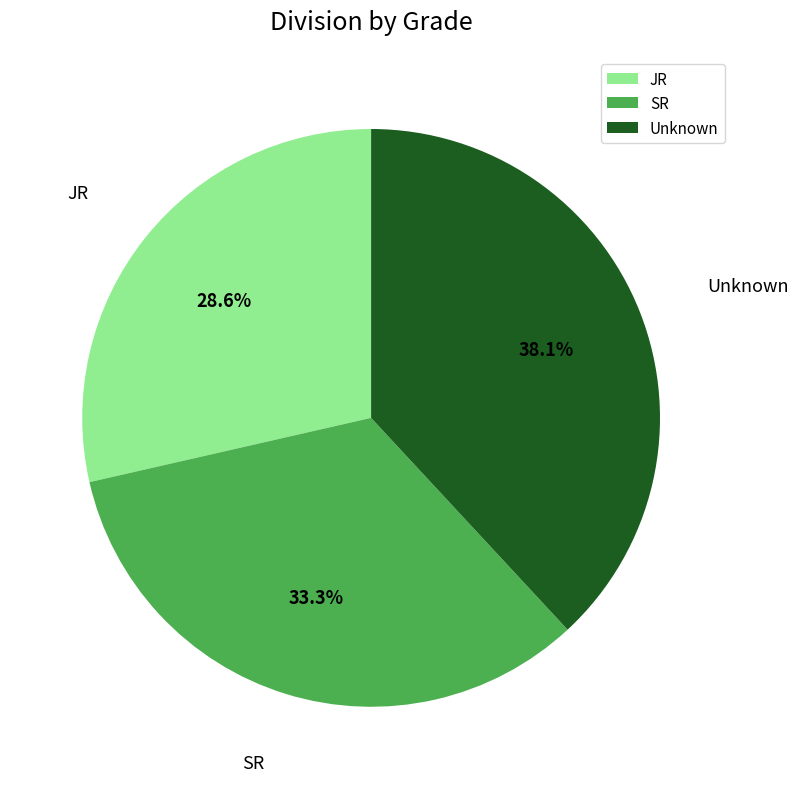

Which category has the biggest portion of the pie?

Unknown